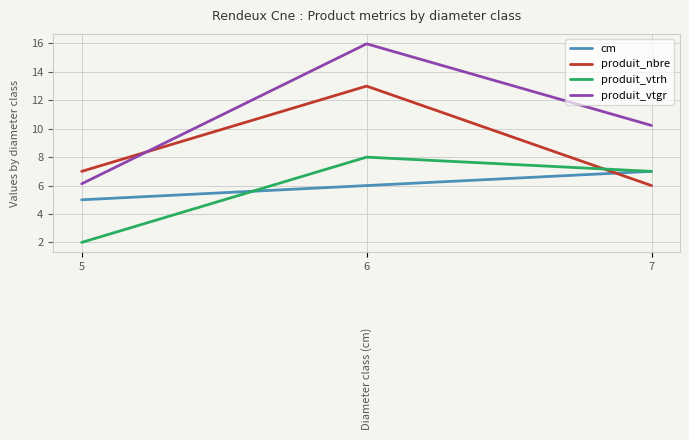

Is it true that produit_nbre equals 1.2 at 7?

False